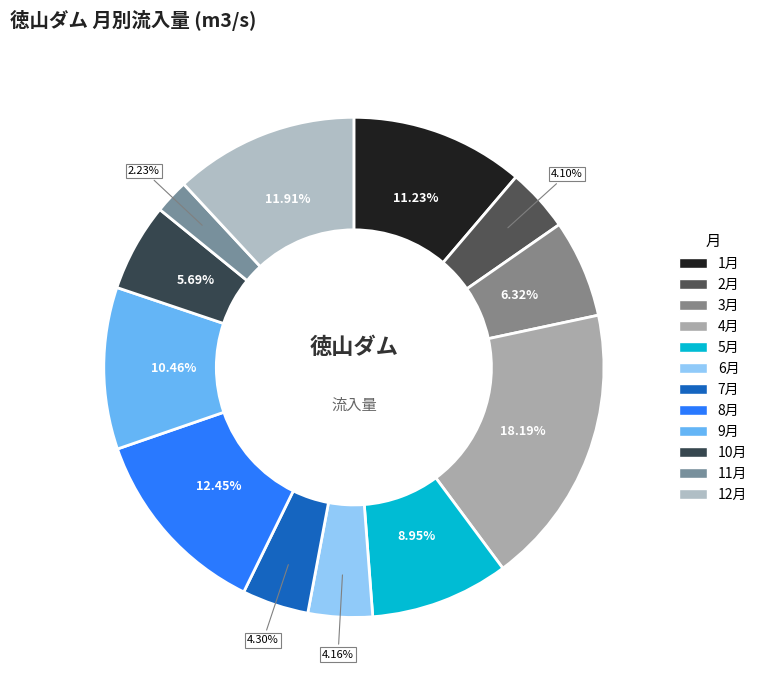

Which category has the smallest portion of the pie?

11月